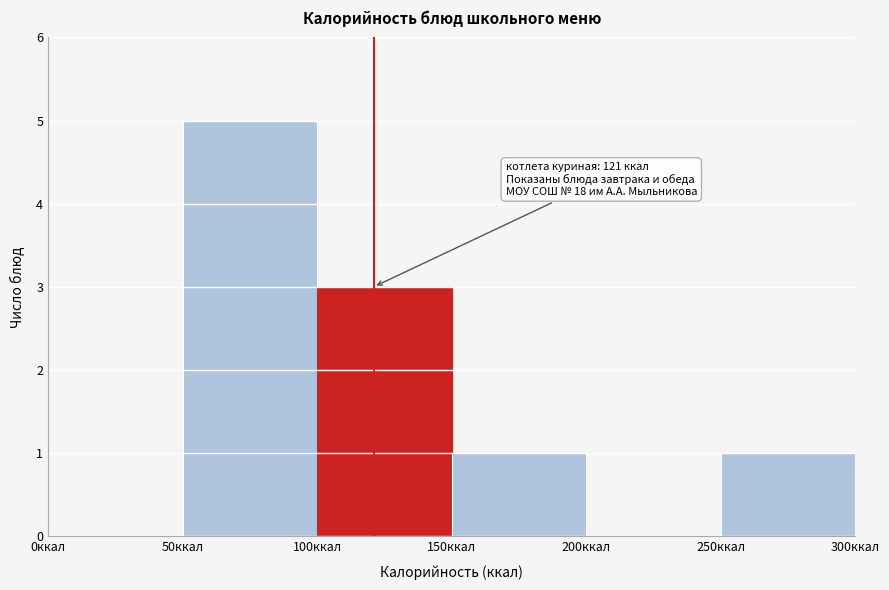

Over which range of the x-axis is the bar tallest?

50 to 100